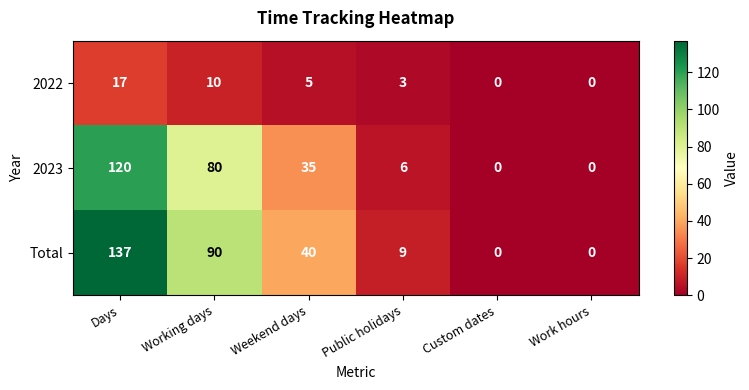

What is the difference between the highest and lowest values at Working days?

80